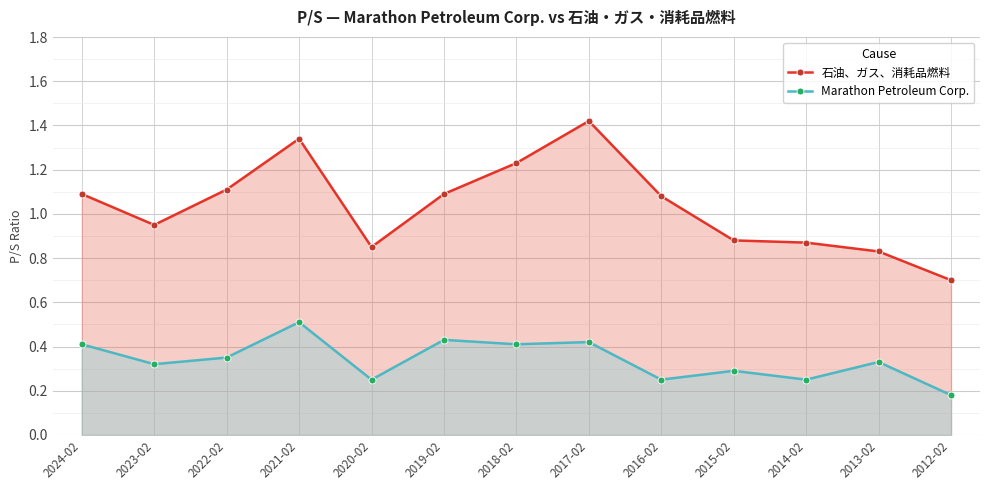

In Marathon Petroleum Corp., how many points are higher than both neighbors (excluding endpoints)?

5